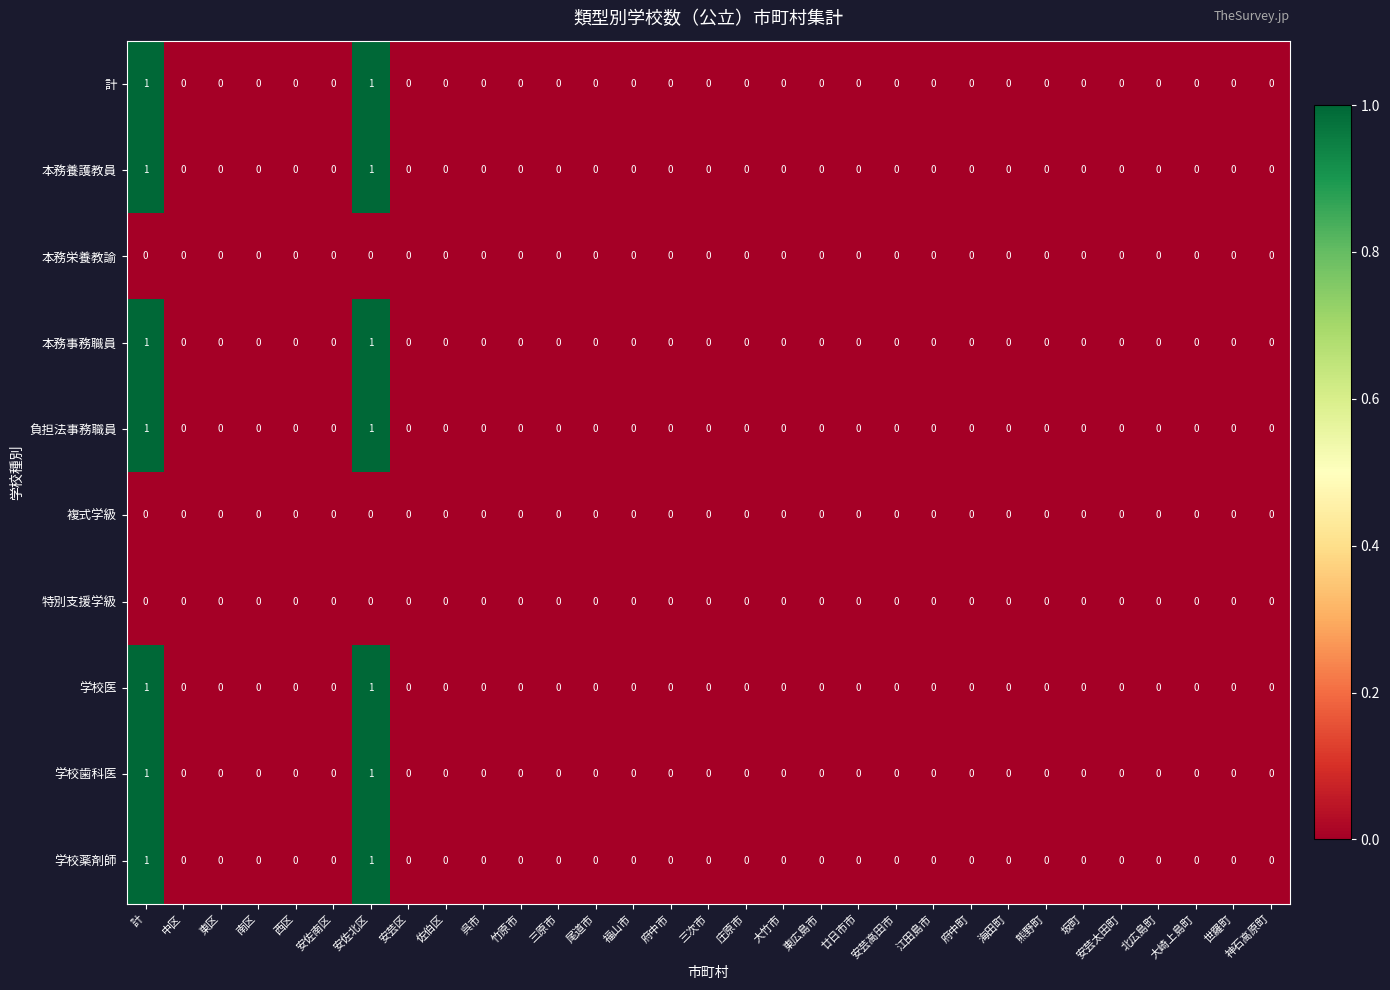

How many 学校歯科医 values are between 0 and 1?

31